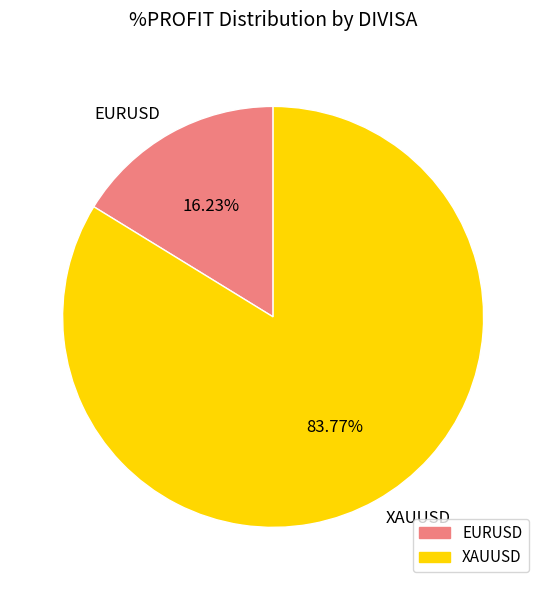

Is the sum of XAUUSD and EURUSD greater than half?

Yes